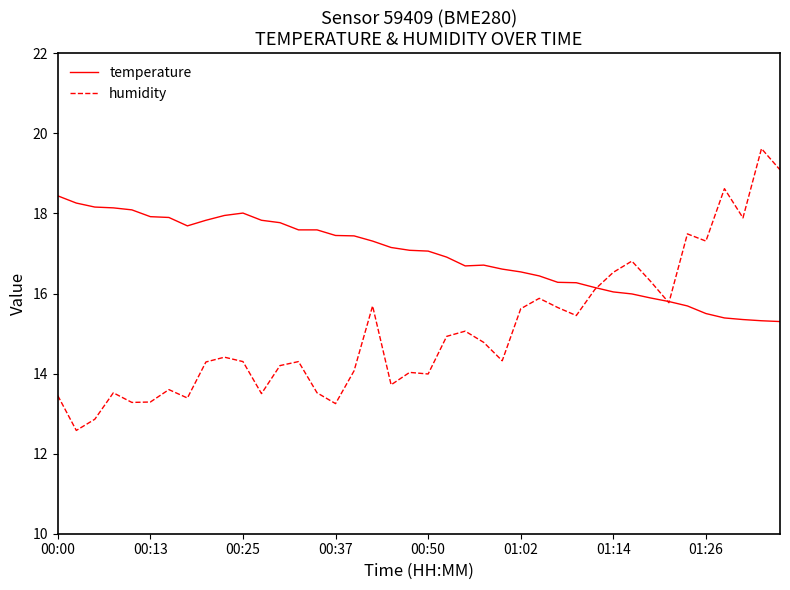

Which series has the largest range (max minus min)?

humidity